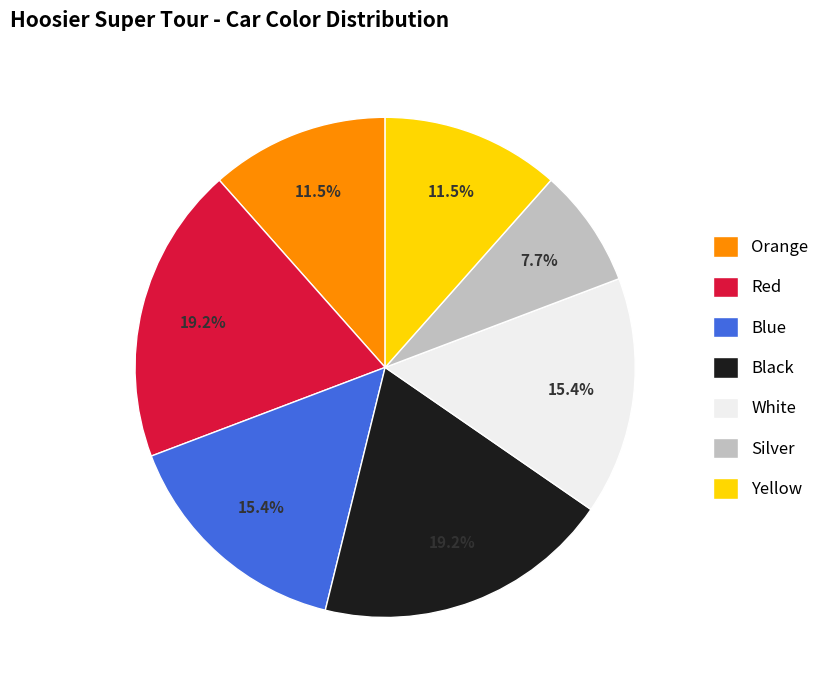

Which category has the smallest portion of the pie?

Silver